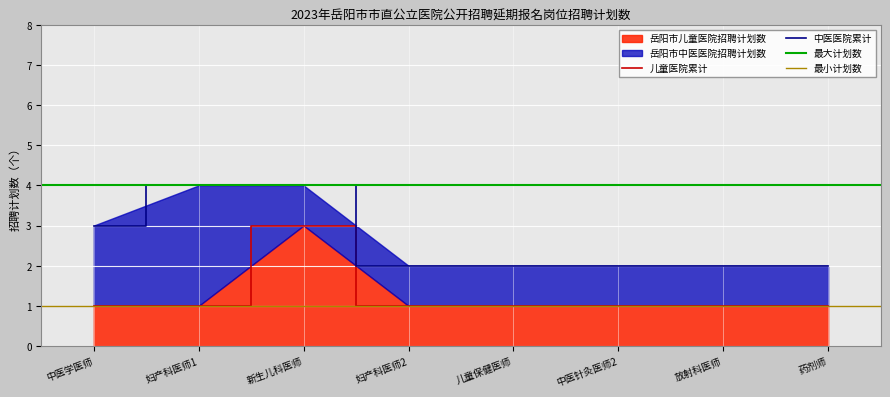

How many values are between 1 and 2?

7